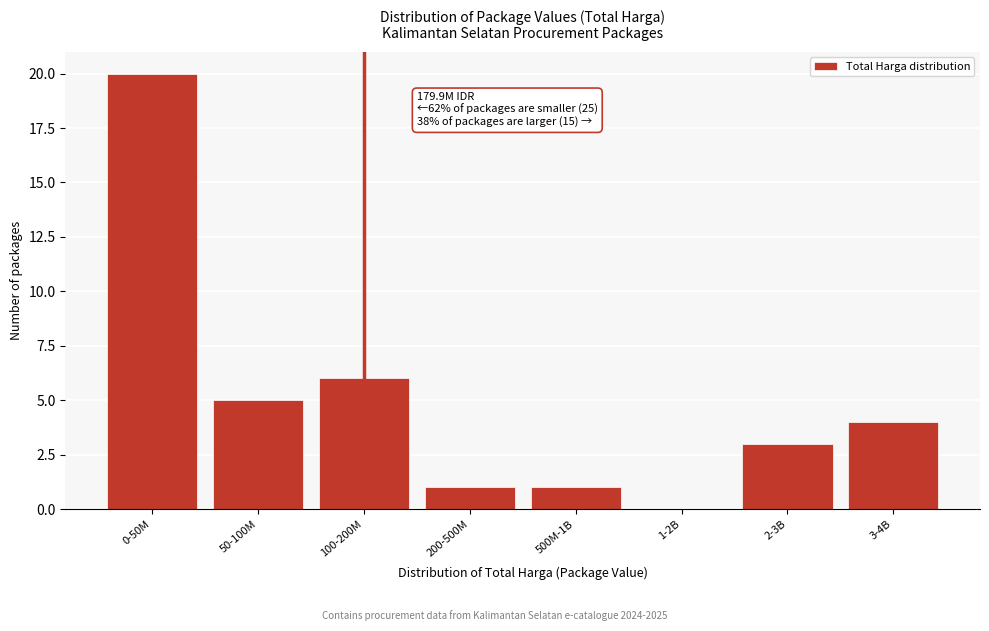

Reading left to right, list all the values displayed in this chart.

0-50M=20	50-100M=5	100-200M=6	200-500M=1	500M-1B=1	1-2B=0	2-3B=3	3-4B=4